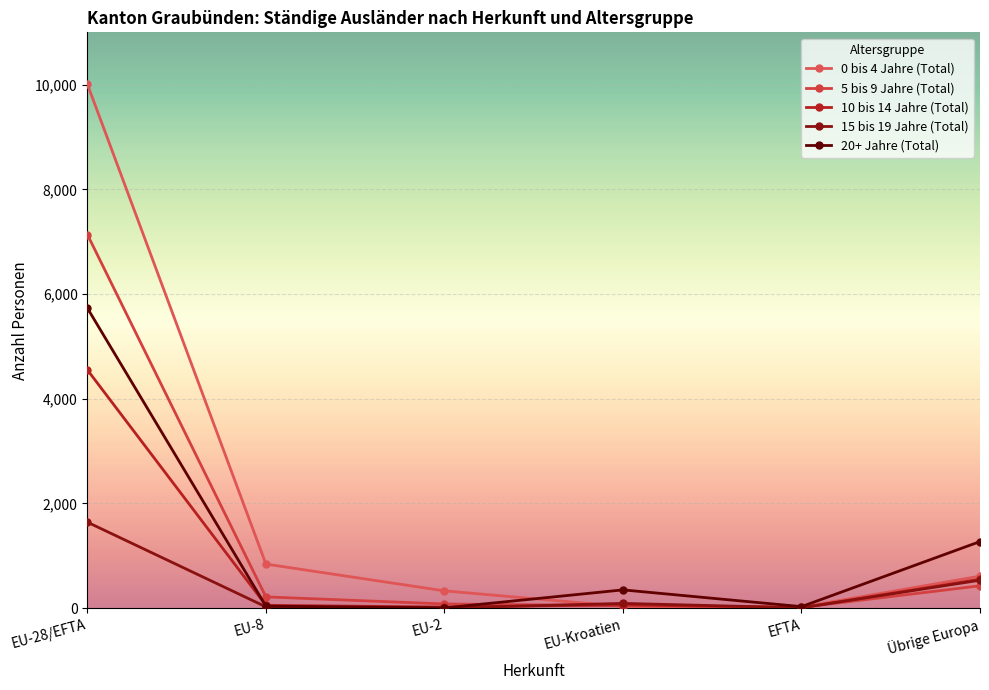

True or false: 15 bis 19 Jahre (Total) and 10 bis 14 Jahre (Total) cross at least once.

True